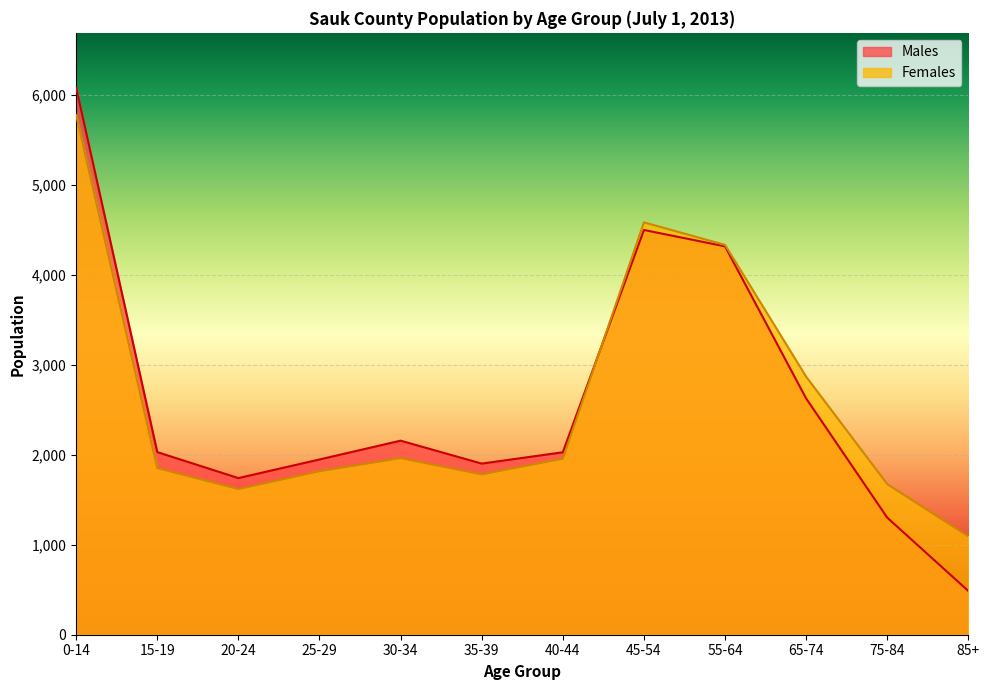

Rank the series by their average value, from lowest to highest.

Males, Females